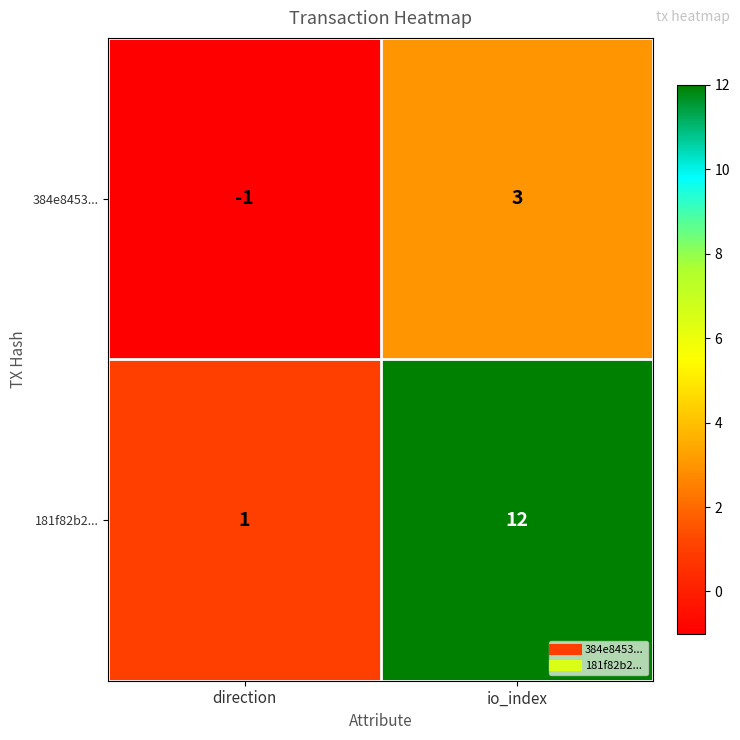

How many series are shown in this chart?

2